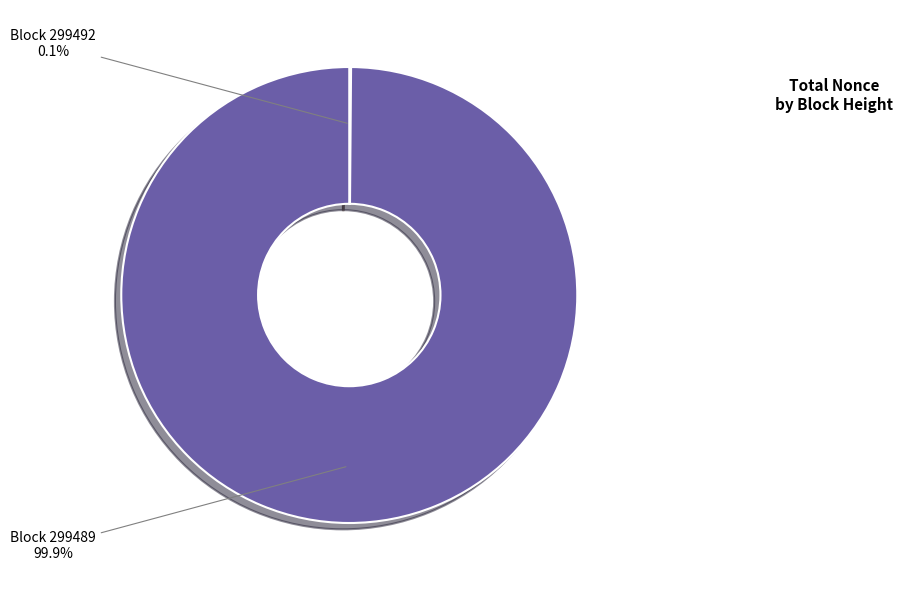

Is there any slice that represents more than half of the pie?

Yes